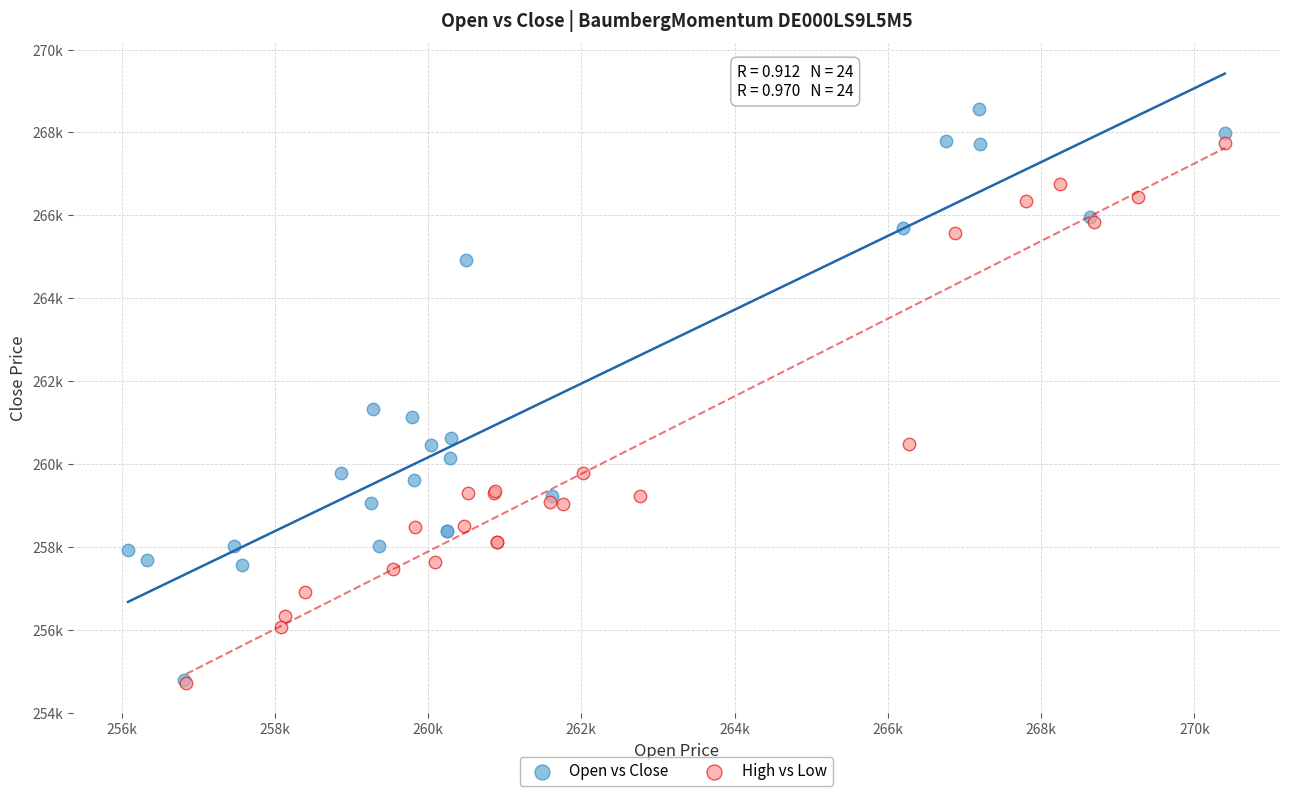

Which series has the widest spread of Y values?

Open vs Close